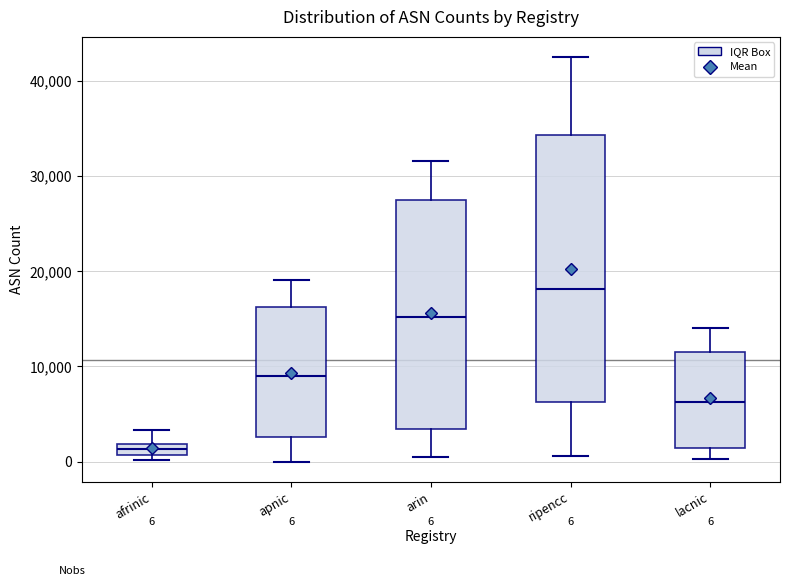

Which box is the tallest, from its lower edge to its upper edge?

ripencc